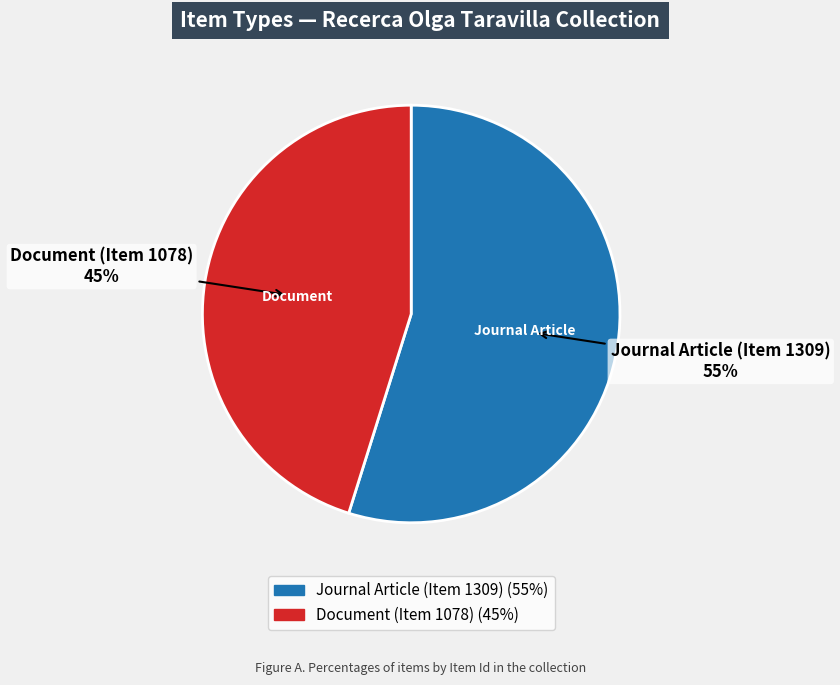

Is the sum of Document (Item 1078) and Journal Article (Item 1309) greater than half?

Yes